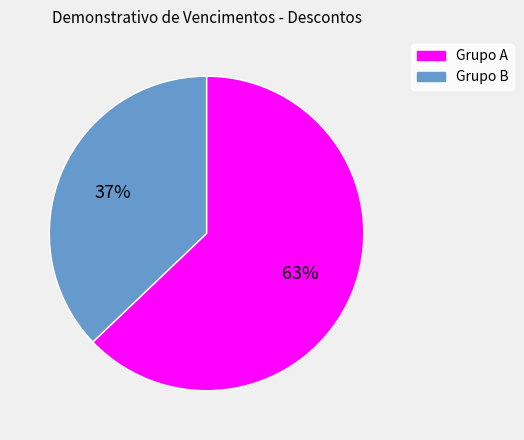

Does any single category account for the majority?

Yes